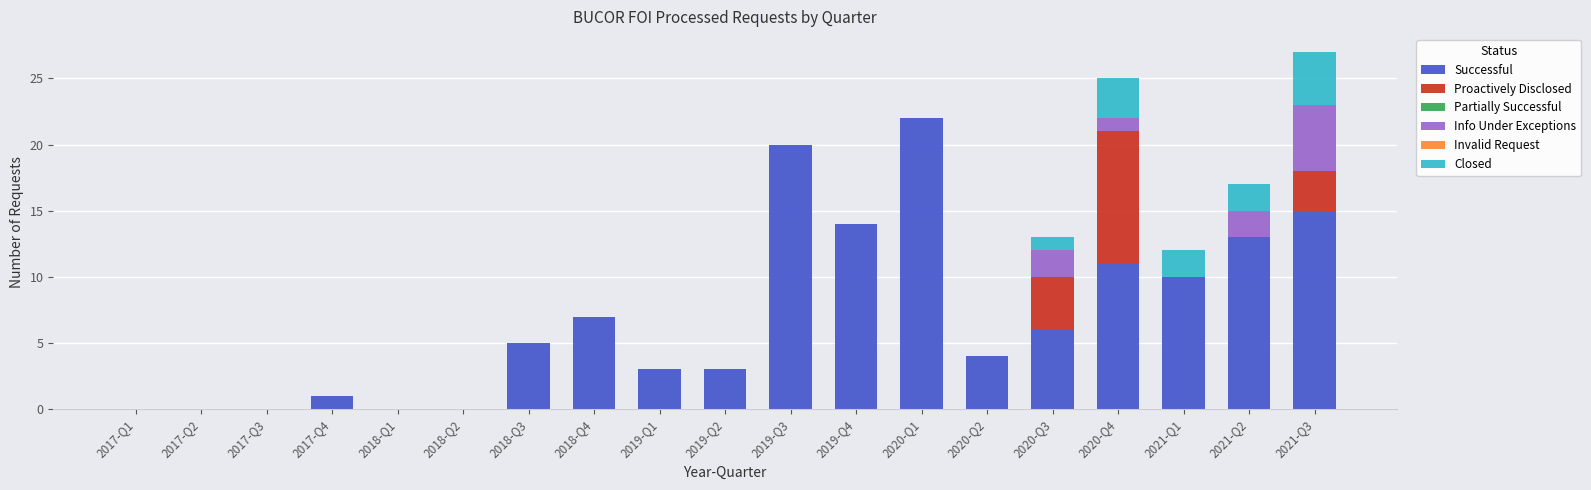

Count the number of data series in this chart.

4